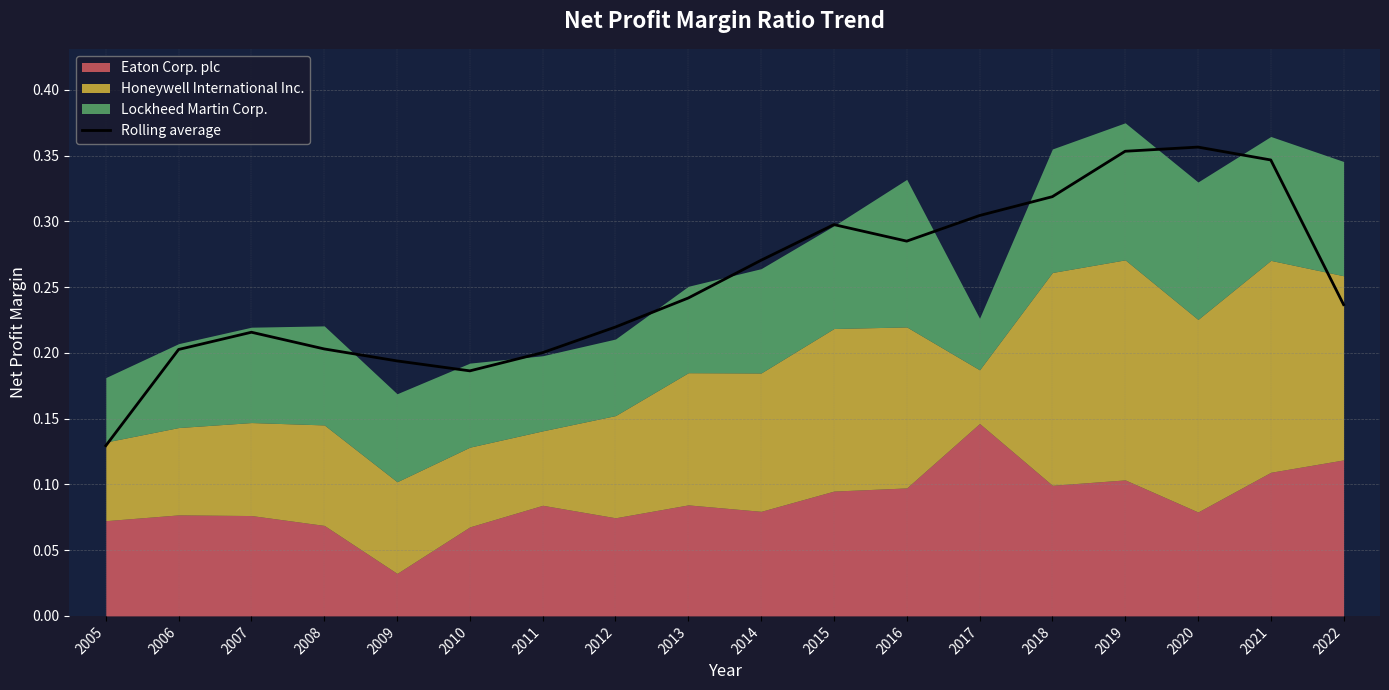

How many values are between 0 and 1?

18